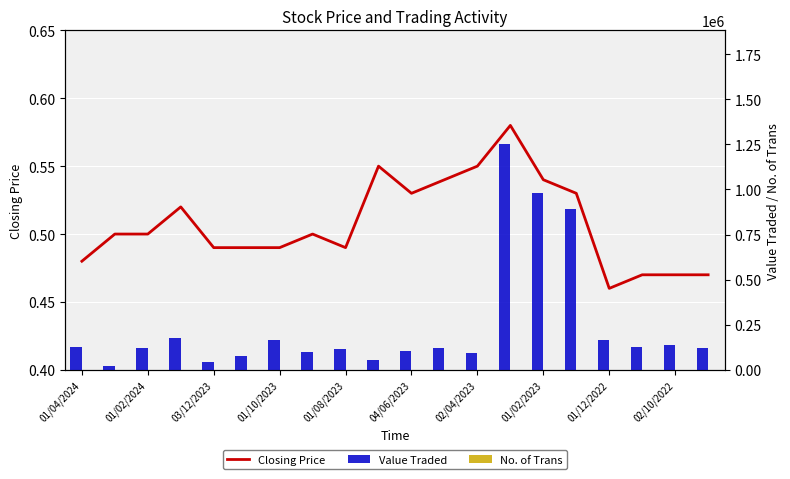

Which series changed the most between 01/04/2024 and 04/06/2023?

Value Traded